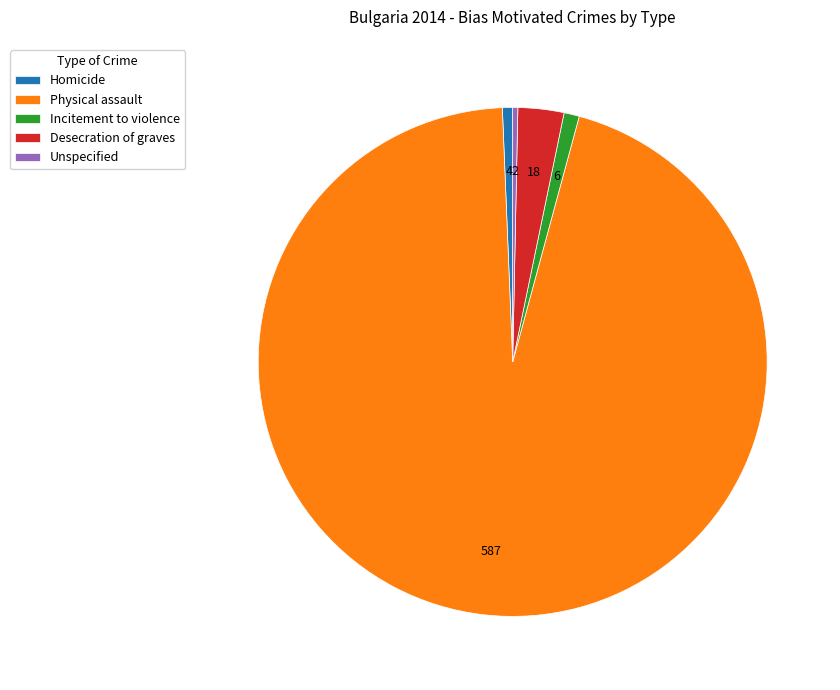

The Incitement to violence slice represents 1% of the pie. True or false?

True